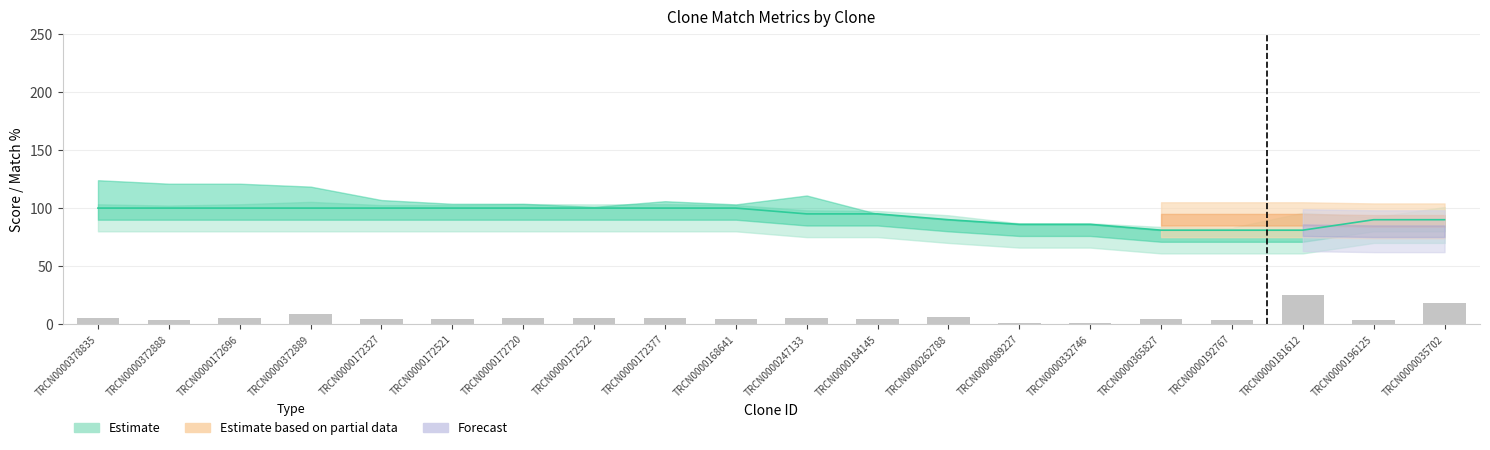

What is the difference between the Match % values at TRCN0000196125 and TRCN0000172720?

10.0